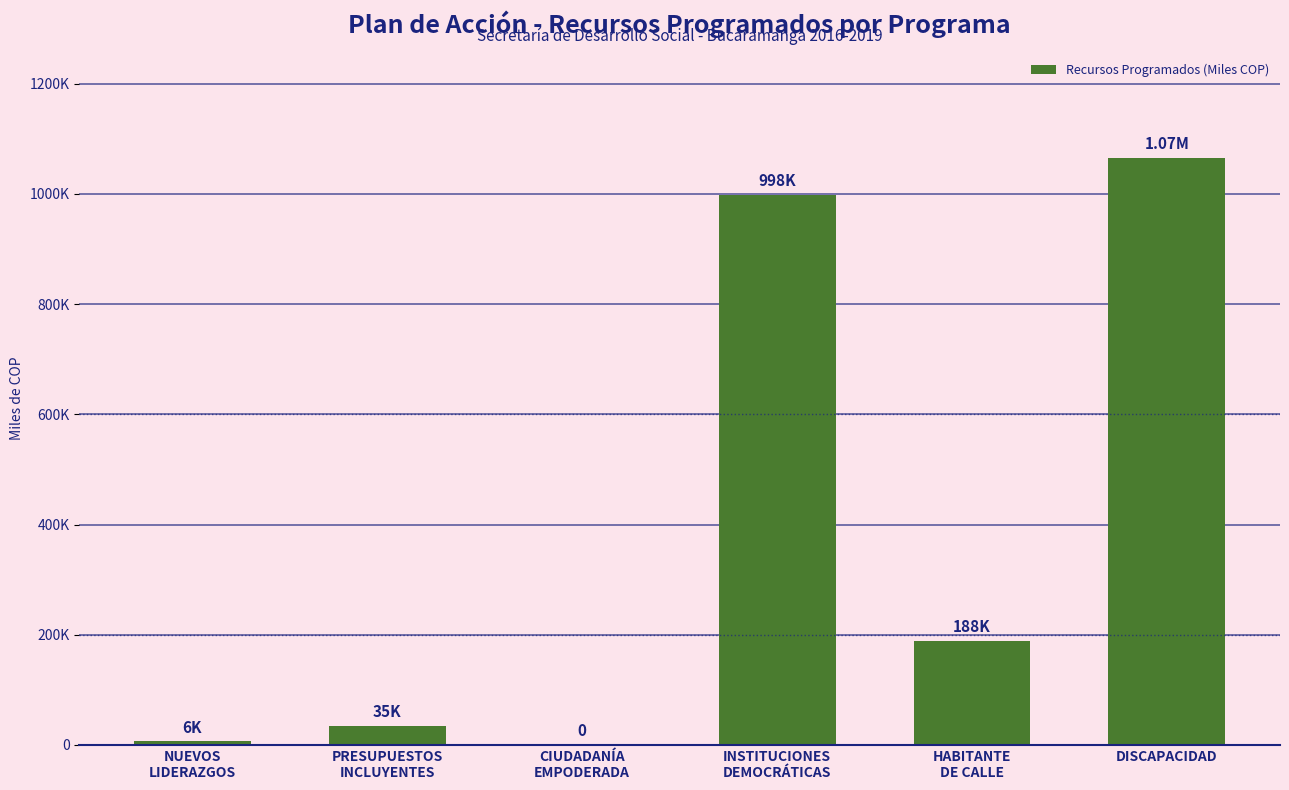

Is it true that the value at PRESUPUESTOS
INCLUYENTES is 7822?

False